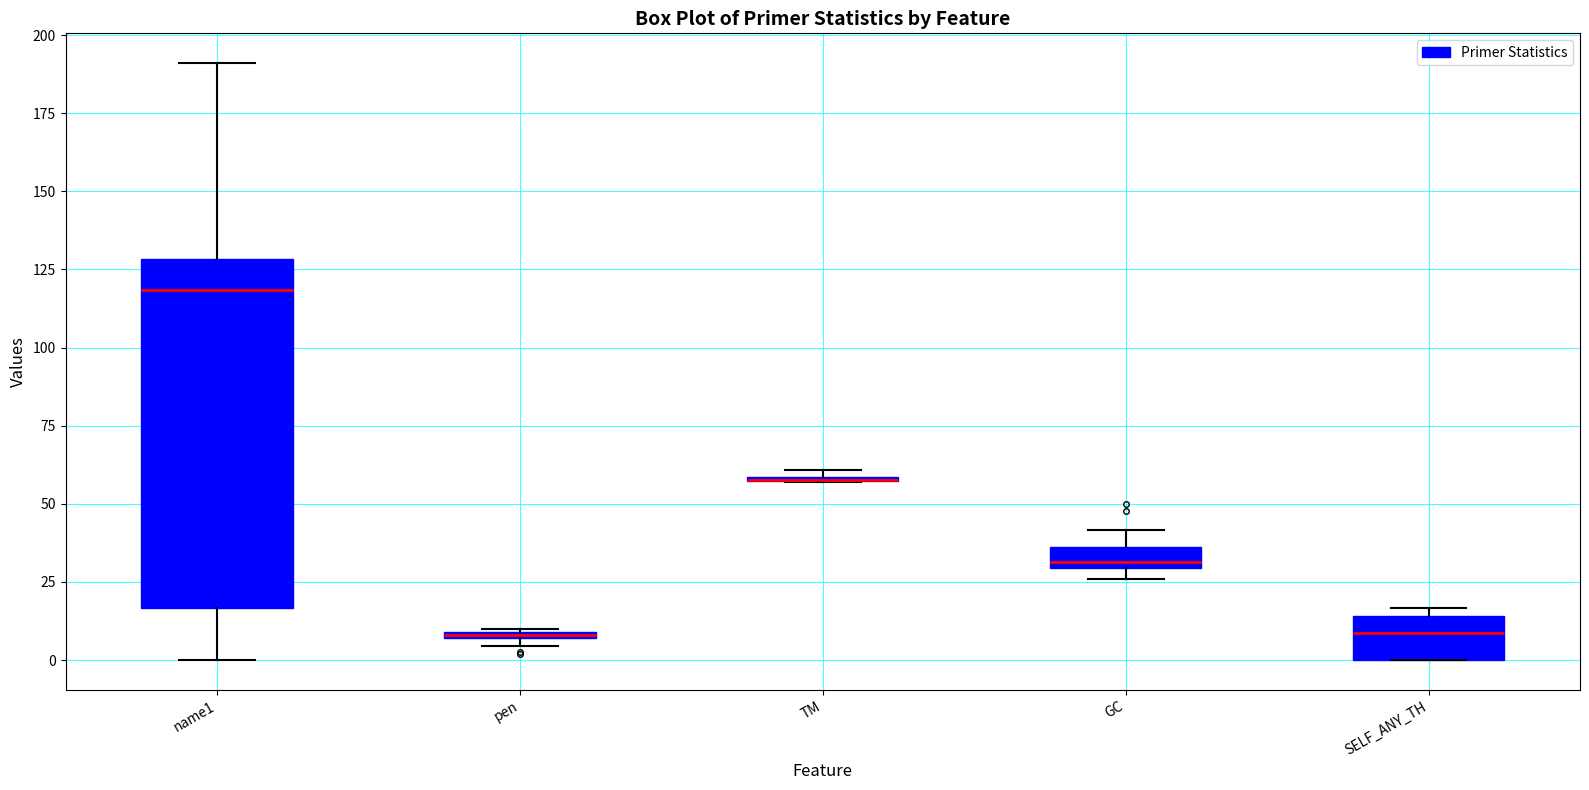

Comparing the boxes themselves (not the whiskers), which one is the tallest?

name1